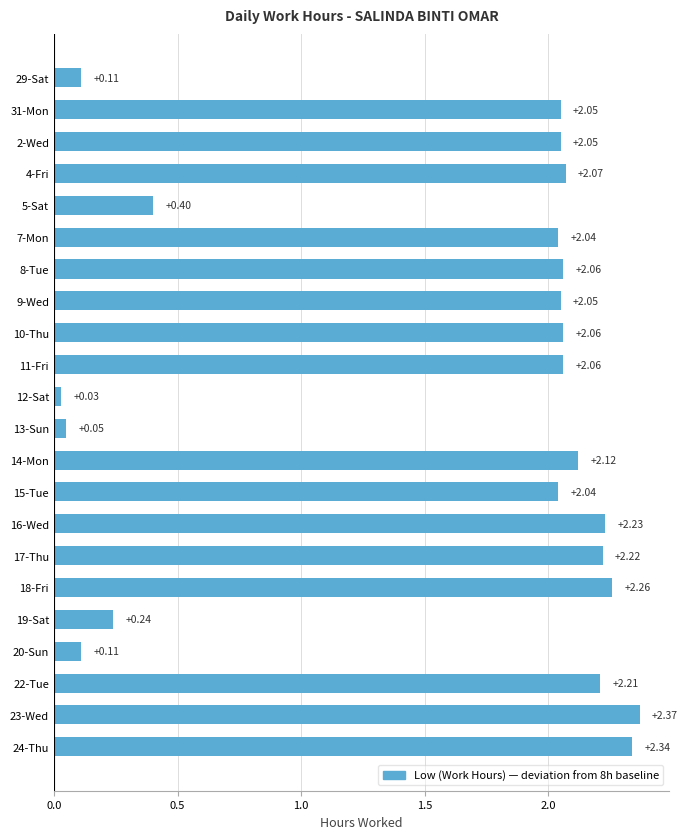

How many values are below 2?

6